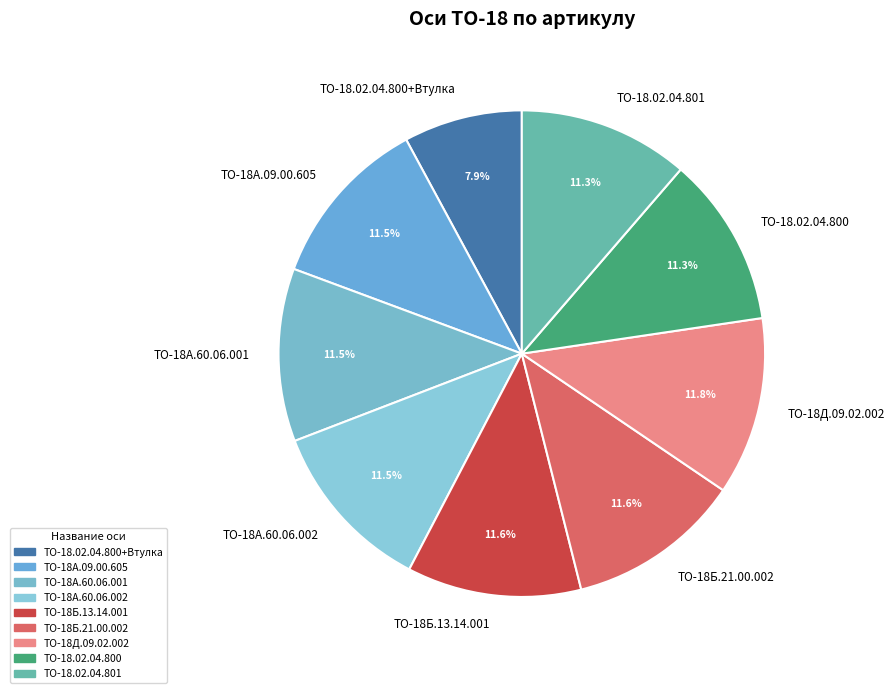

To the nearest percent, what is the difference between the largest and smallest slice percentages?

4%